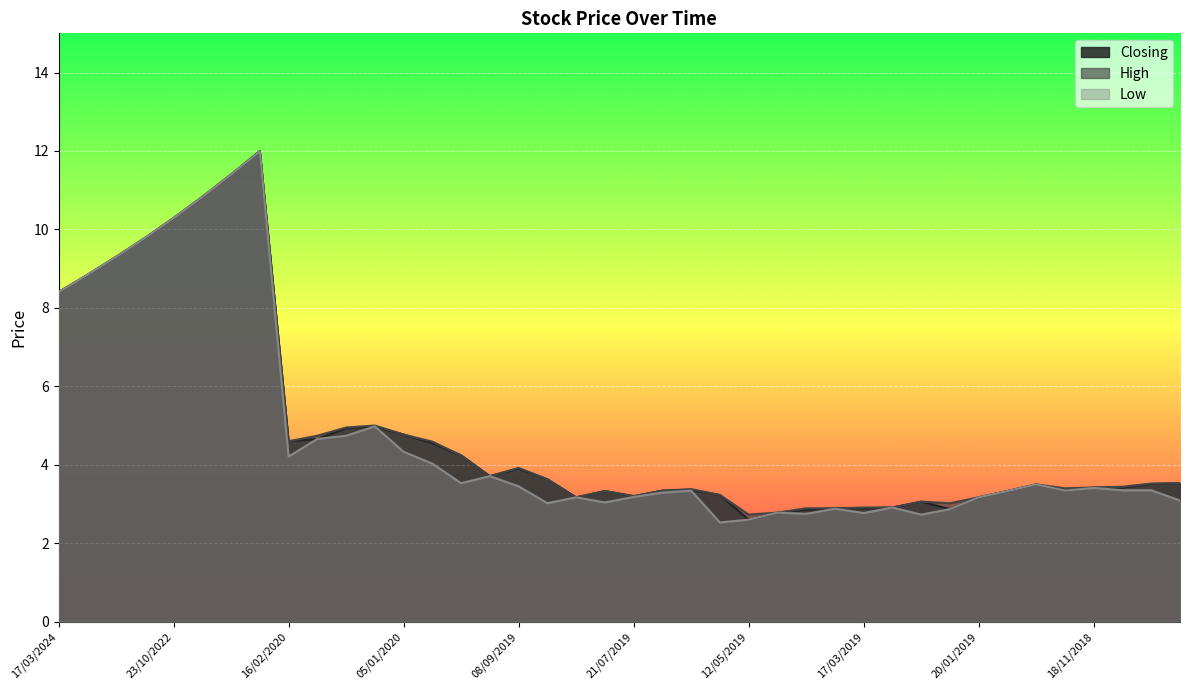

Reading left to right, list all the values displayed in this chart.

Closing: 17/03/2024=8.4	11/02/2024=8.8	13/08/2023=9.3	16/04/2023=9.8	23/10/2022=10.3	28/08/2022=10.8	05/12/2021=11.4	31/10/2021=12.0	16/02/2020=4.6	09/02/2020=4.7	19/01/2020=4.9	12/01/2020=5.0	05/01/2020=4.8	24/11/2019=4.5	17/11/2019=4.2	20/10/2019=3.7	08/09/2019=3.9	01/09/2019=3.6	18/08/2019=3.2	28/07/2019=3.3	21/07/2019=3.2	30/06/2019=3.3	23/06/2019=3.4	16/06/2019=3.2	12/05/2019=2.6	07/04/2019=2.8	31/03/2019=2.9	24/03/2019=2.9	17/03/2019=2.9	10/03/2019=2.9	03/03/2019=3.1	10/02/2019=2.9	20/01/2019=3.2	30/12/2018=3.3	02/12/2018=3.5	25/11/2018=3.3	18/11/2018=3.4	11/11/2018=3.4	04/11/2018=3.5	28/10/2018=3.5
High: 17/03/2024=8.4	11/02/2024=8.8	13/08/2023=9.3	16/04/2023=9.8	23/10/2022=10.3	28/08/2022=10.8	05/12/2021=11.4	31/10/2021=12.0	16/02/2020=4.6	09/02/2020=4.7	19/01/2020=5.0	12/01/2020=5.0	05/01/2020=4.8	24/11/2019=4.6	17/11/2019=4.2	20/10/2019=3.7	08/09/2019=3.9	01/09/2019=3.6	18/08/2019=3.2	28/07/2019=3.3	21/07/2019=3.2	30/06/2019=3.3	23/06/2019=3.4	16/06/2019=3.2	12/05/2019=2.7	07/04/2019=2.8	31/03/2019=2.9	24/03/2019=2.9	17/03/2019=2.9	10/03/2019=2.9	03/03/2019=3.1	10/02/2019=3.0	20/01/2019=3.2	30/12/2018=3.3	02/12/2018=3.5	25/11/2018=3.4	18/11/2018=3.4	11/11/2018=3.4	04/11/2018=3.5	28/10/2018=3.5
Low: 17/03/2024=8.4	11/02/2024=8.8	13/08/2023=9.3	16/04/2023=9.8	23/10/2022=10.3	28/08/2022=10.8	05/12/2021=11.4	31/10/2021=12.0	16/02/2020=4.2	09/02/2020=4.7	19/01/2020=4.7	12/01/2020=5.0	05/01/2020=4.3	24/11/2019=4.0	17/11/2019=3.5	20/10/2019=3.7	08/09/2019=3.5	01/09/2019=3.0	18/08/2019=3.2	28/07/2019=3.0	21/07/2019=3.2	30/06/2019=3.3	23/06/2019=3.3	16/06/2019=2.5	12/05/2019=2.6	07/04/2019=2.8	31/03/2019=2.8	24/03/2019=2.9	17/03/2019=2.8	10/03/2019=2.9	03/03/2019=2.7	10/02/2019=2.9	20/01/2019=3.2	30/12/2018=3.3	02/12/2018=3.5	25/11/2018=3.3	18/11/2018=3.4	11/11/2018=3.4	04/11/2018=3.4	28/10/2018=3.1